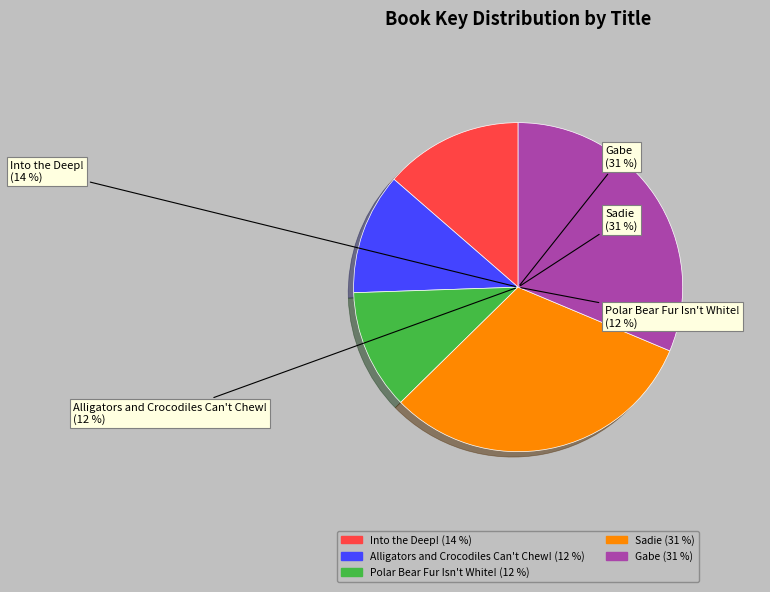

True or false: Alligators and Crocodiles Can't Chew! accounts for 12% of the total.

True